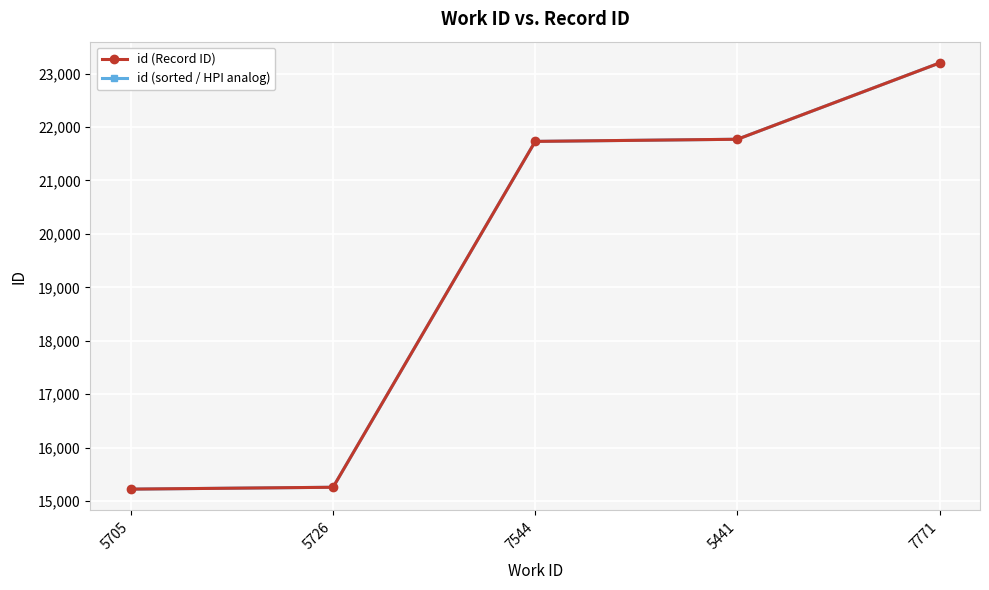

What is the difference between the maximum and minimum values in the id (sorted / HPI analog) series?

7972